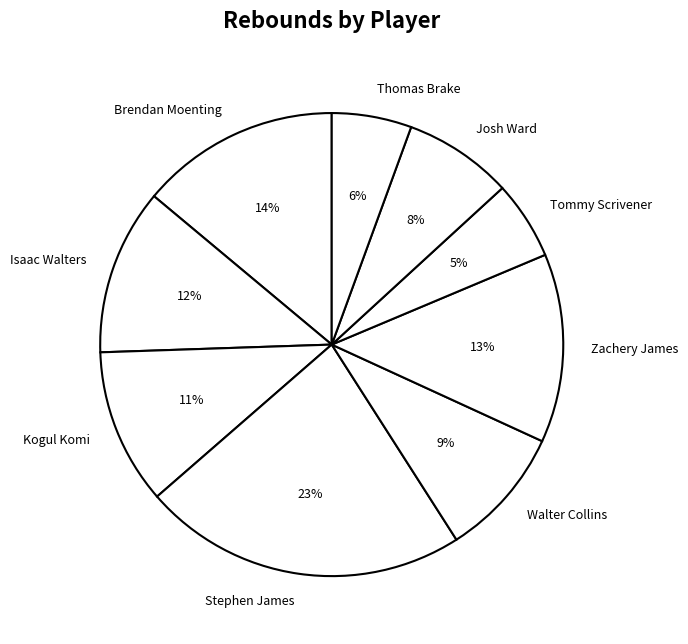

Does Josh Ward represent more than half of the total?

No